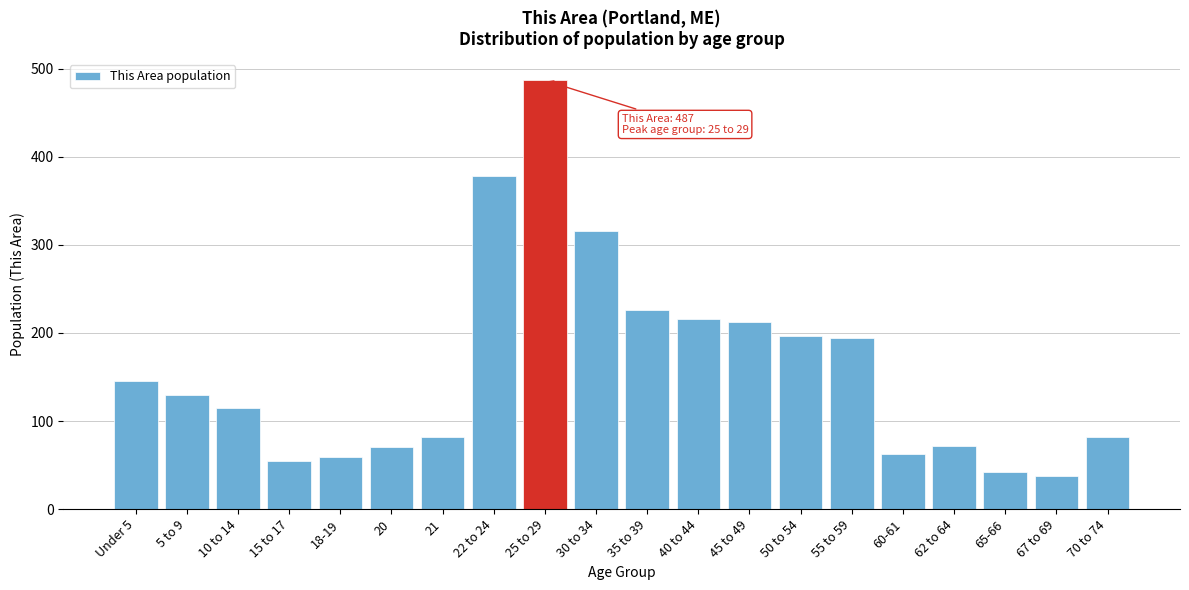

What is the difference between the second highest and second lowest values?

336